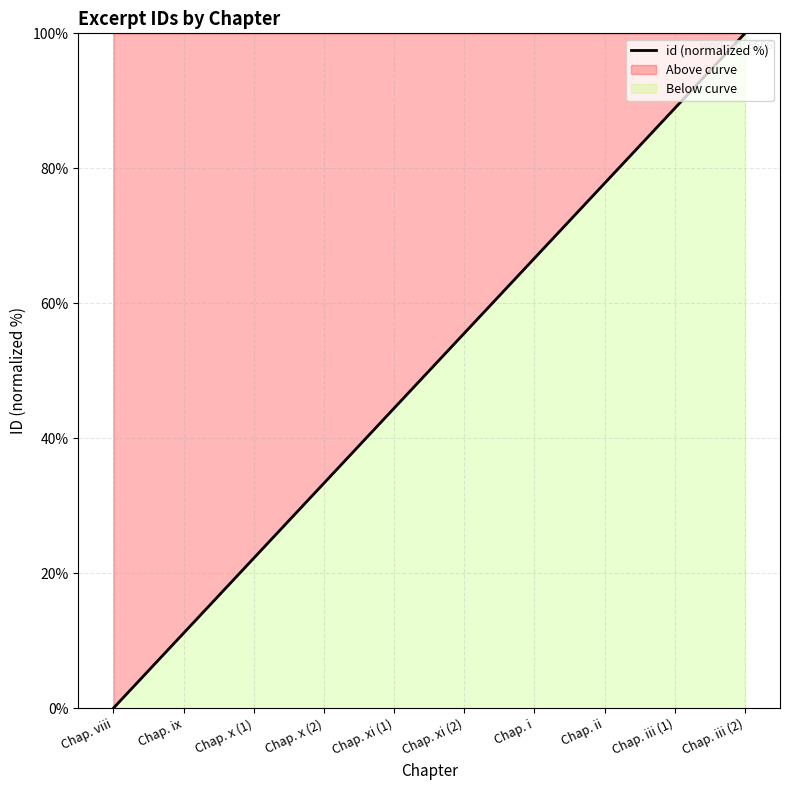

List the labels in order of value, smallest first.

Chap. viii, Chap. ix, Chap. x (1), Chap. x (2), Chap. xi (1), Chap. xi (2), Chap. i, Chap. ii, Chap. iii (1), Chap. iii (2)